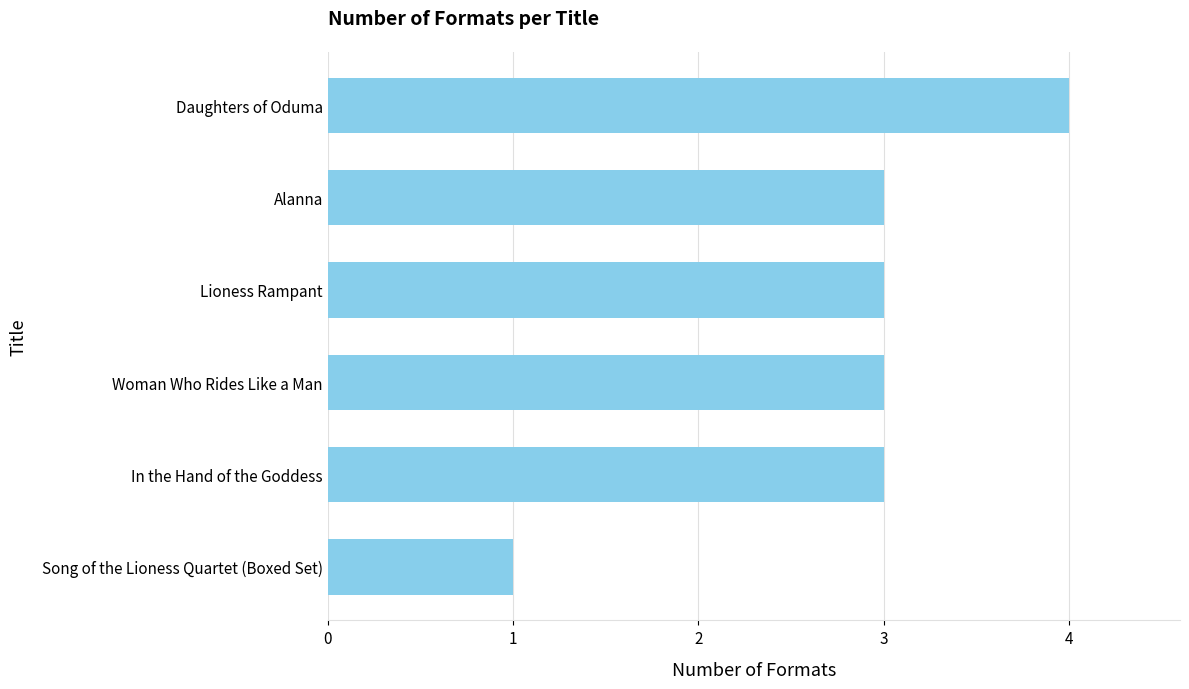

True or false: the data shows 3 at Alanna.

True